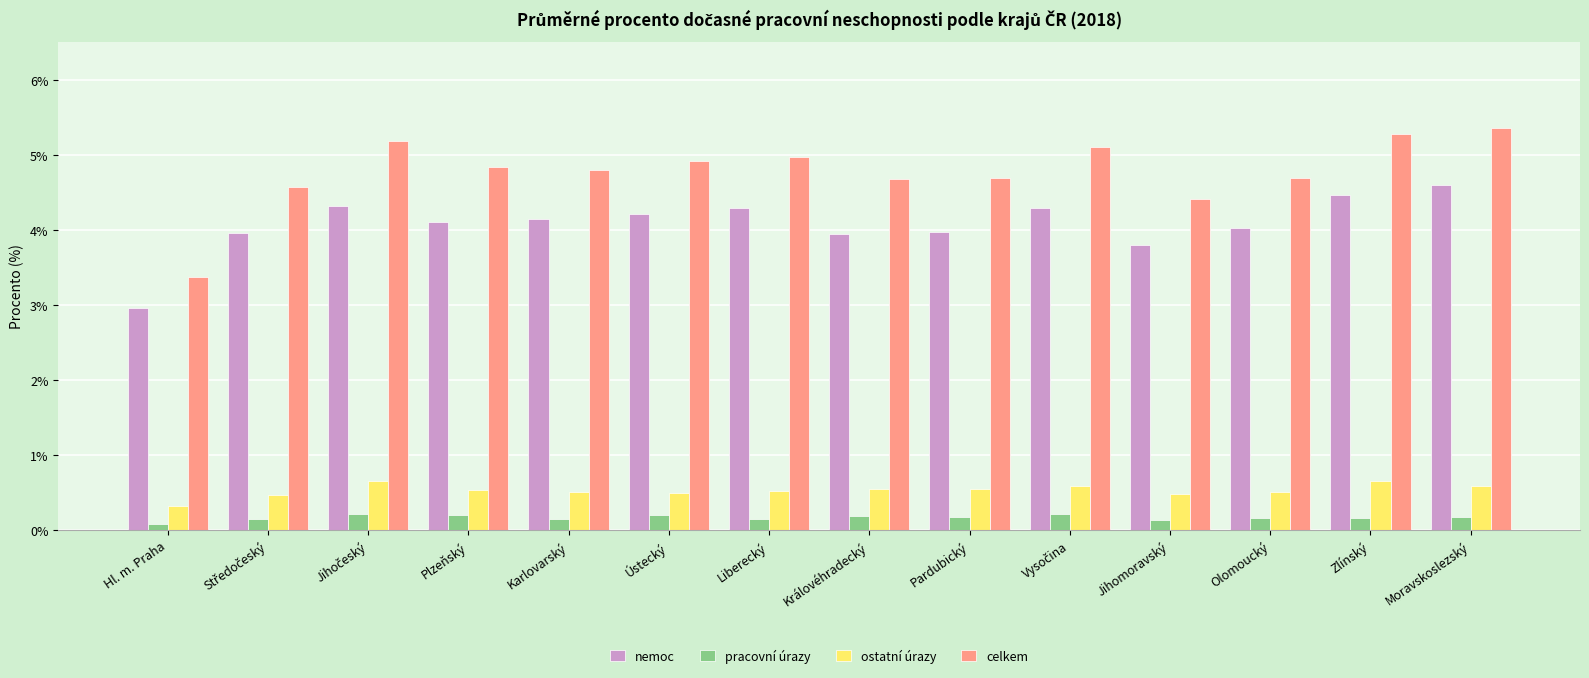

How many data points in celkem are less than 4?

1